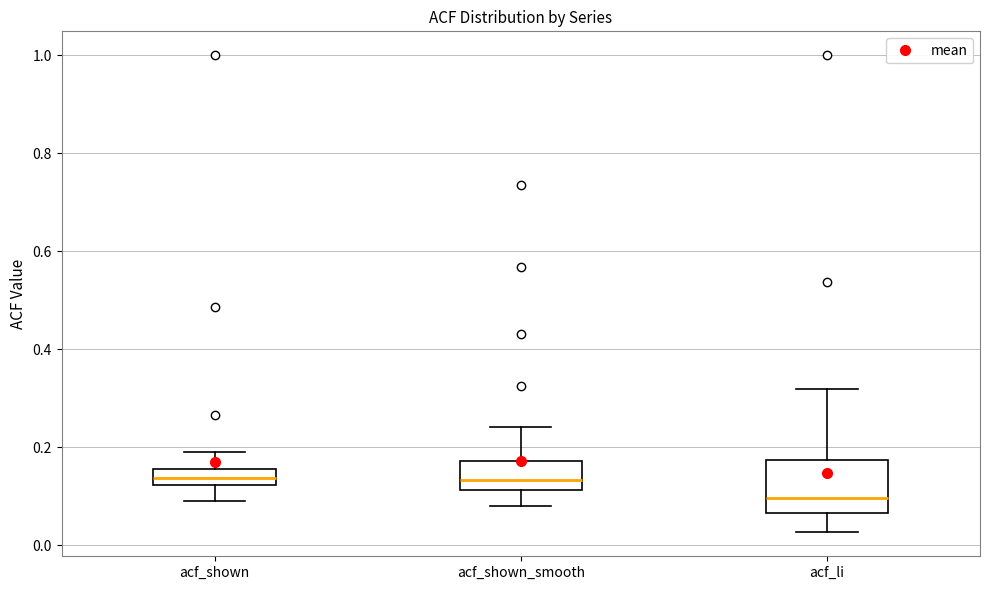

Which box is the tallest, from its lower edge to its upper edge?

acf_li